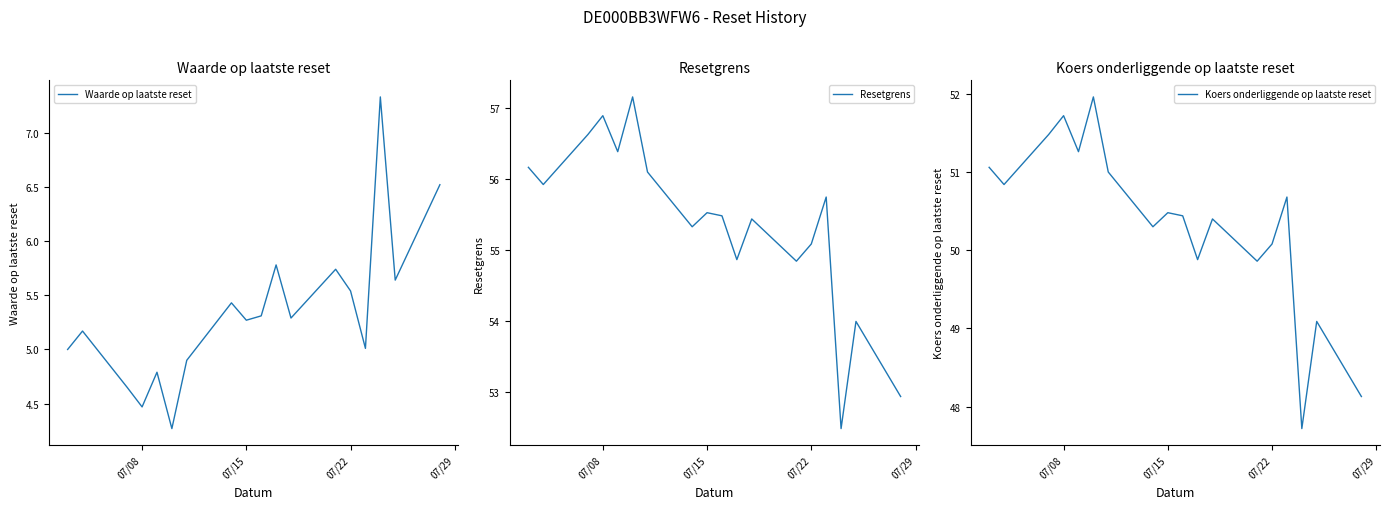

What is the lowest value of the Waarde op laatste reset series?

4.3